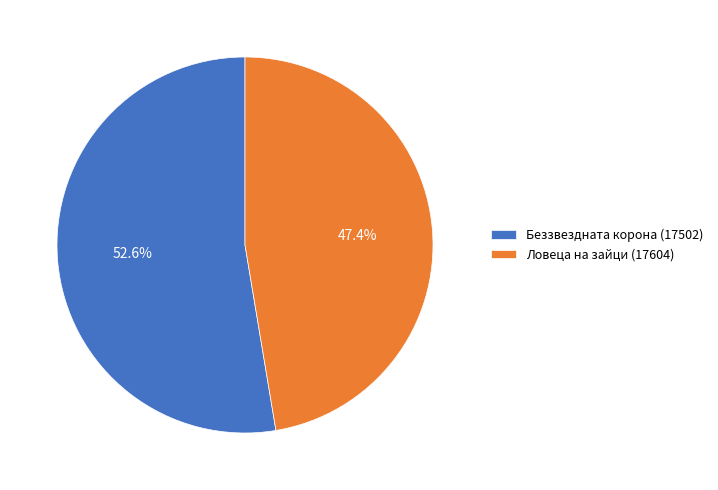

How many segments does this pie chart have?

2